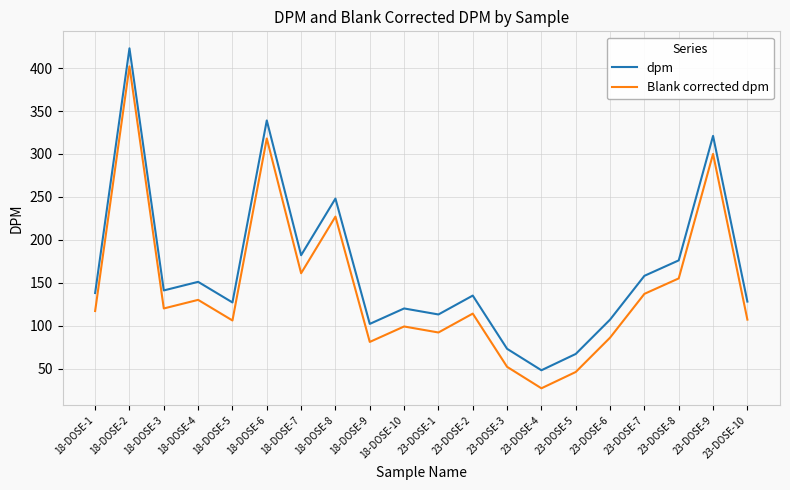

What is the smallest value displayed?

27